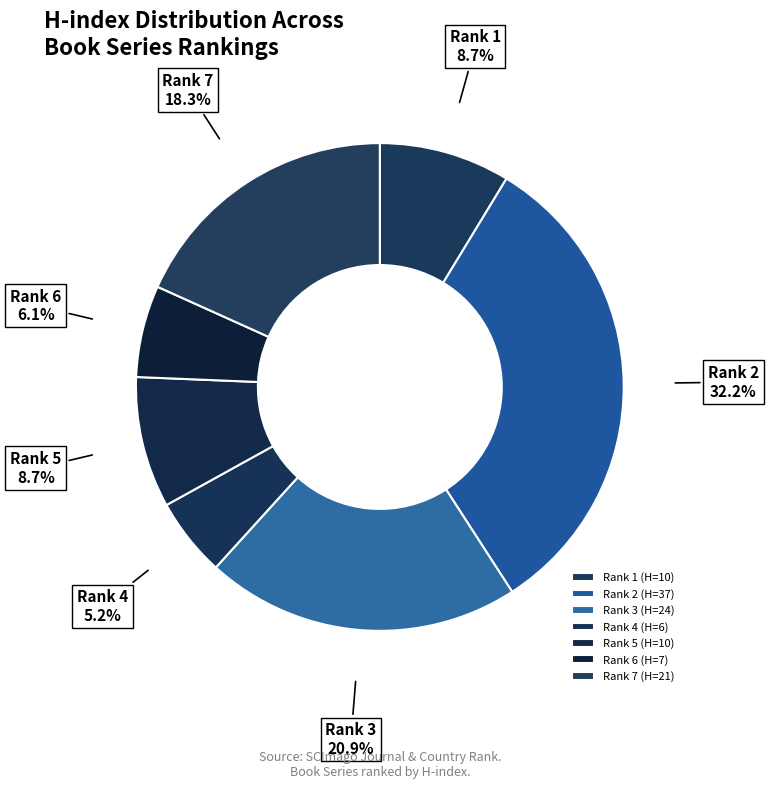

How many slices are in this pie chart?

7